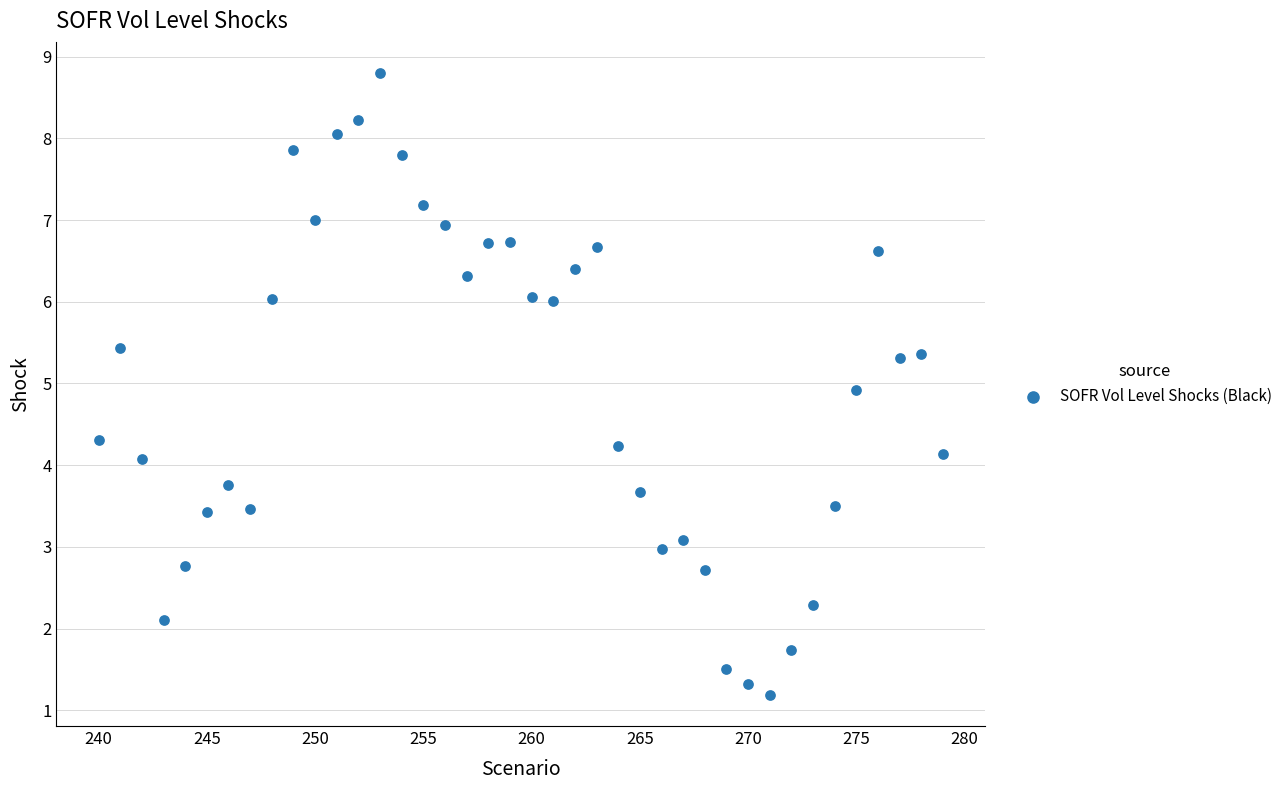

What is the range of Y values (max minus min)?

7.6